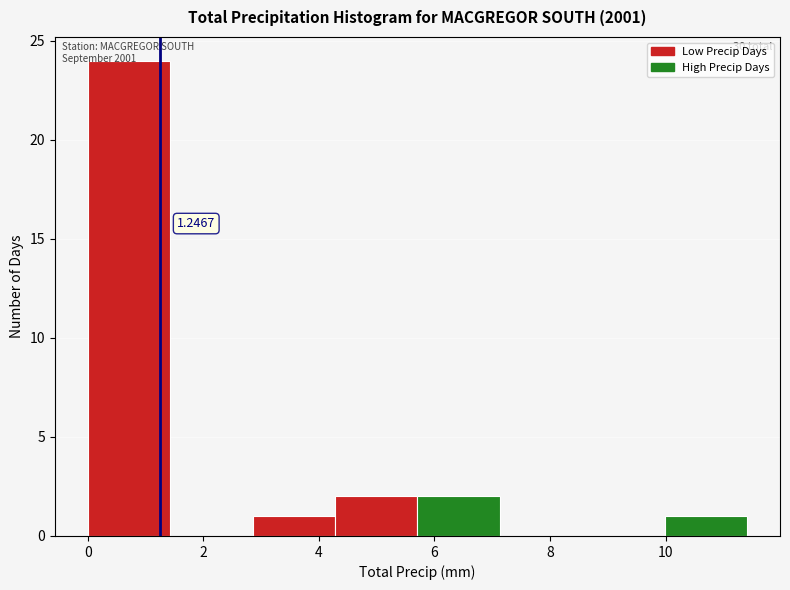

Which range on the x-axis has the tallest bar?

0.0 to 1.4